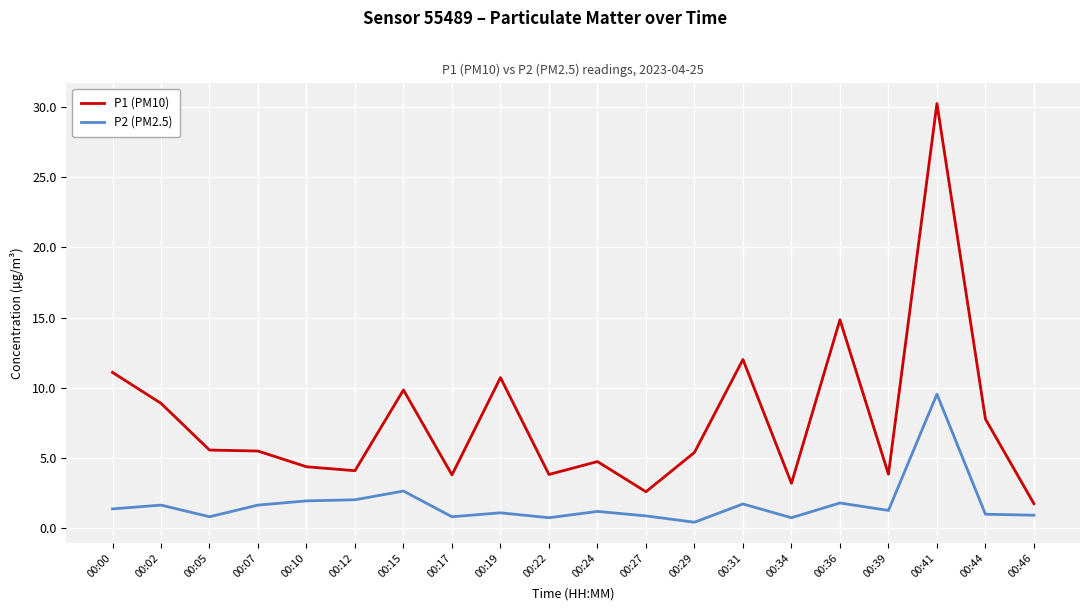

Rank the series by their maximum value, from highest to lowest.

P1 (PM10), P2 (PM2.5)